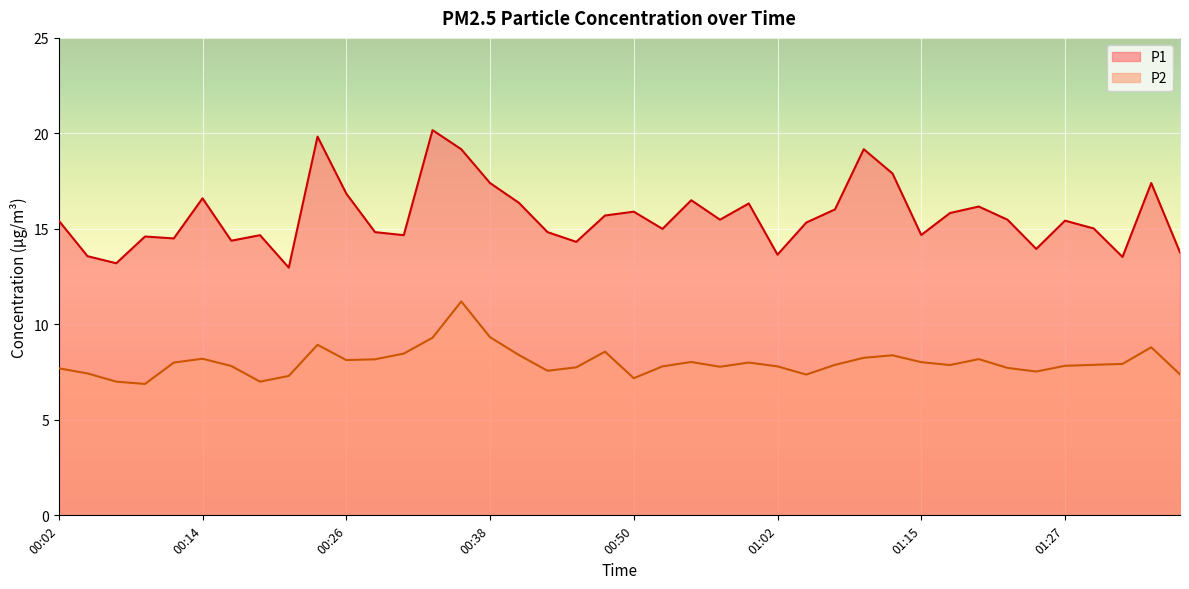

How many distinct data groups are displayed?

2